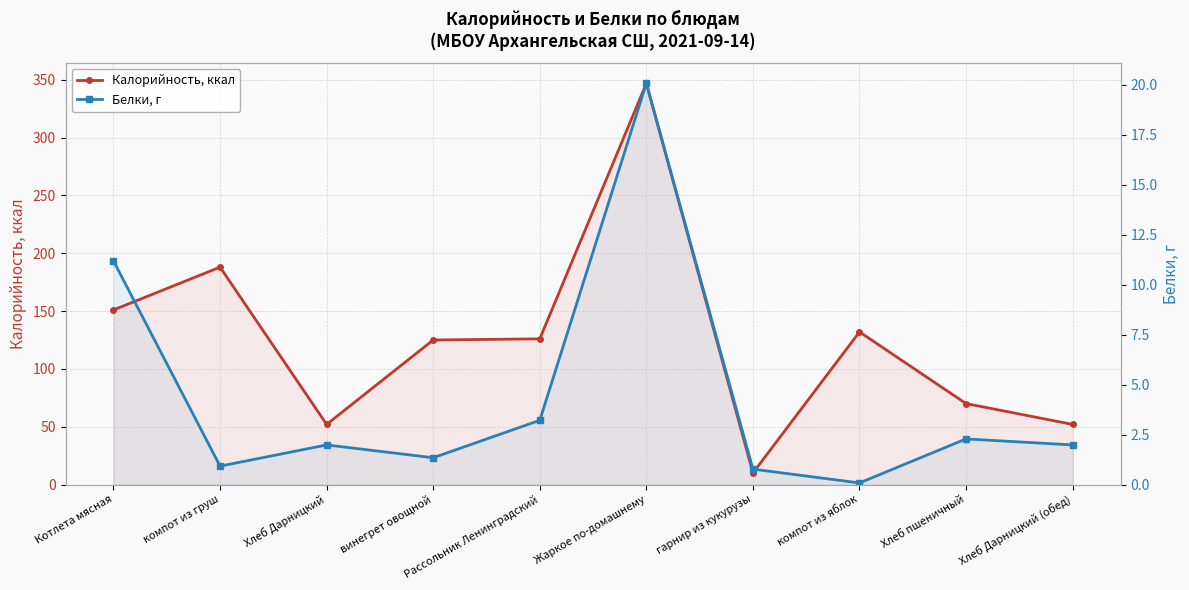

Between Котлета мясная and Хлеб Дарницкий (обед), which series saw the biggest shift?

Калорийность, ккал